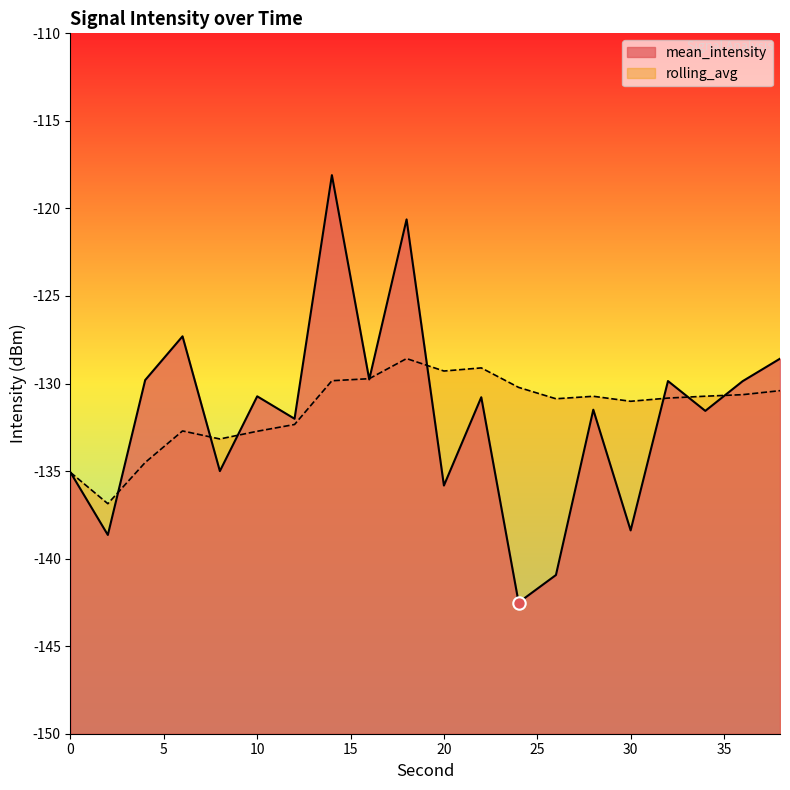

Is the value of mean_intensity at 10 greater than the value of rolling_avg at 38?

No